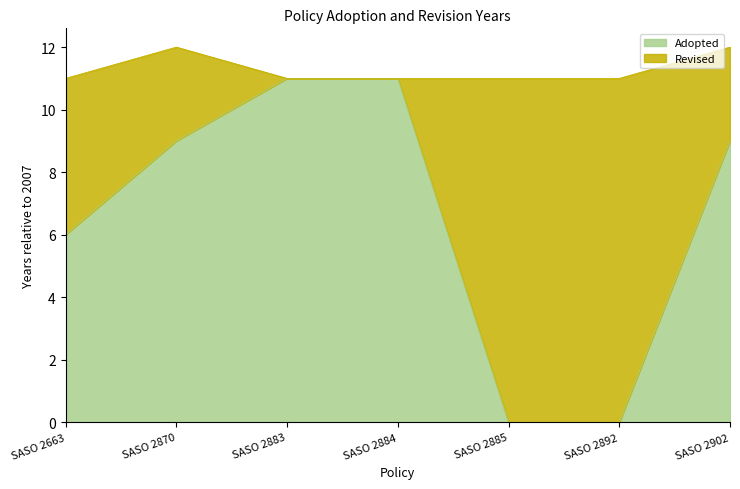

What is the value of the Revised point at the 4th from the left?

11